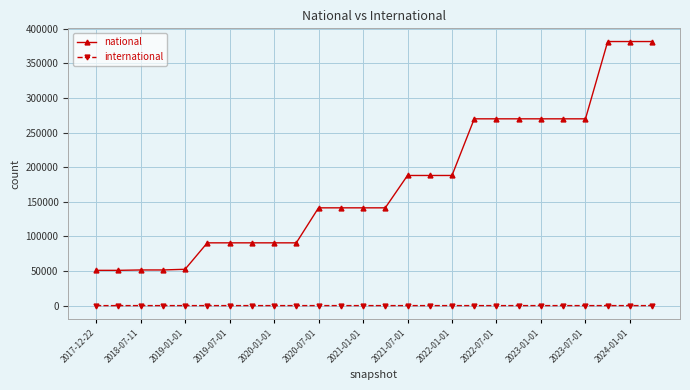

How many distinct data groups are displayed?

2